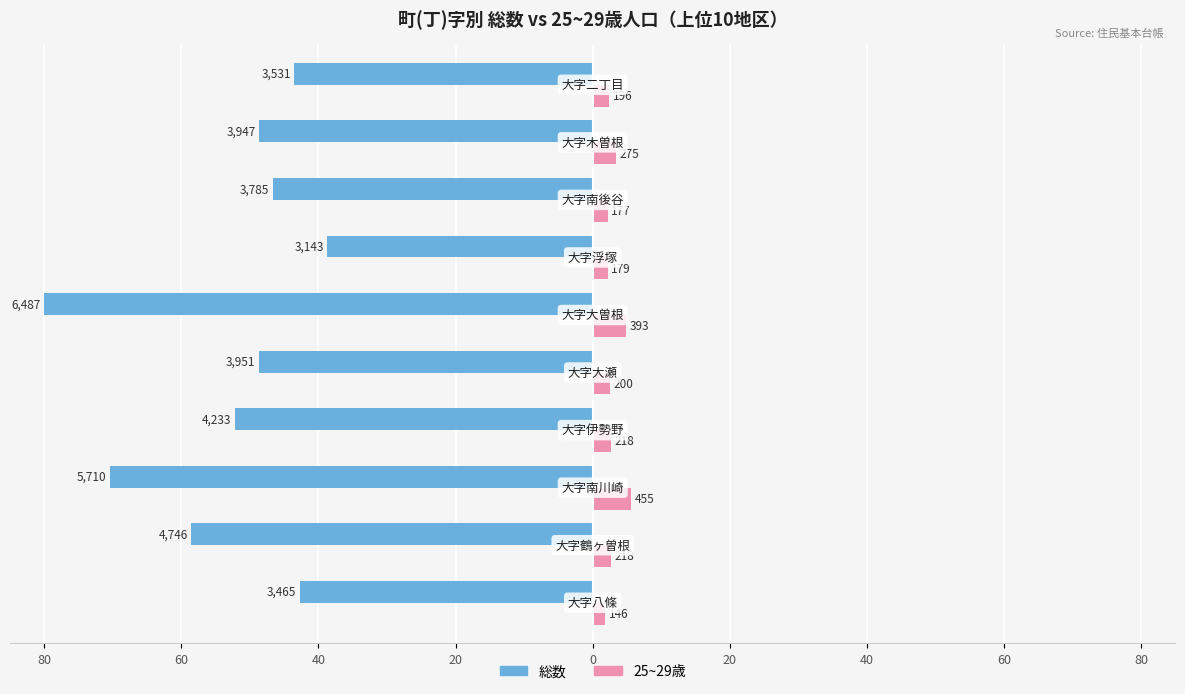

What are all the series names shown in the legend?

総数, 25~29歳